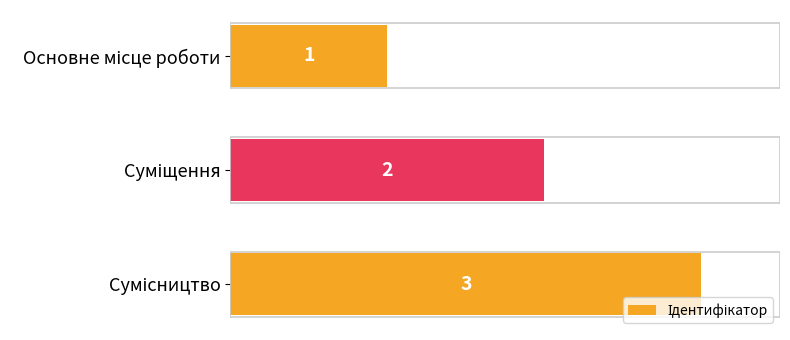

What is the maximum value shown in the chart?

3